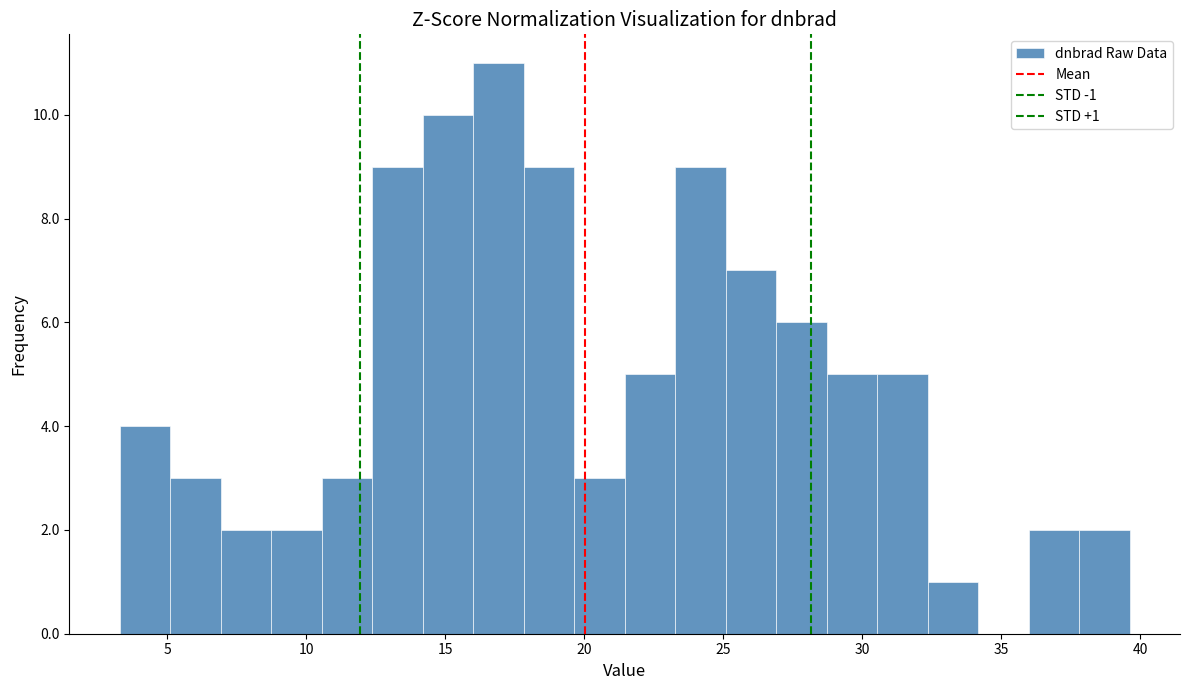

Around what value on the x-axis is the tallest bar? Give the approximate position of its centre, as read against the axis.

17.0